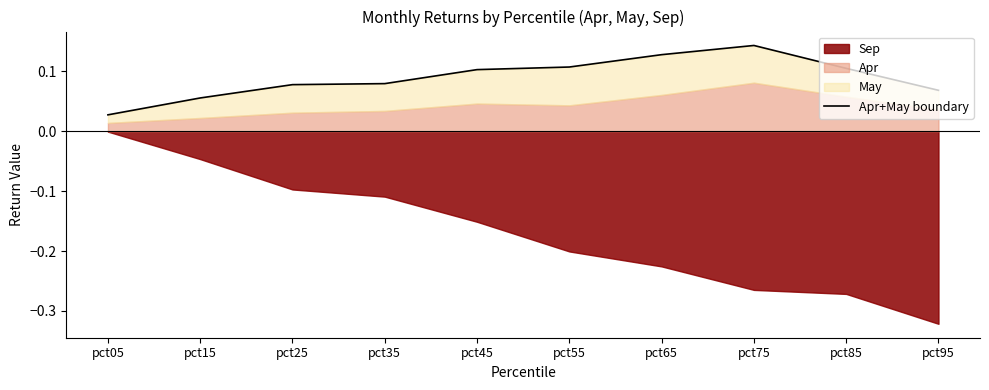

Is it true that the value at pct05 is 0.0?

True